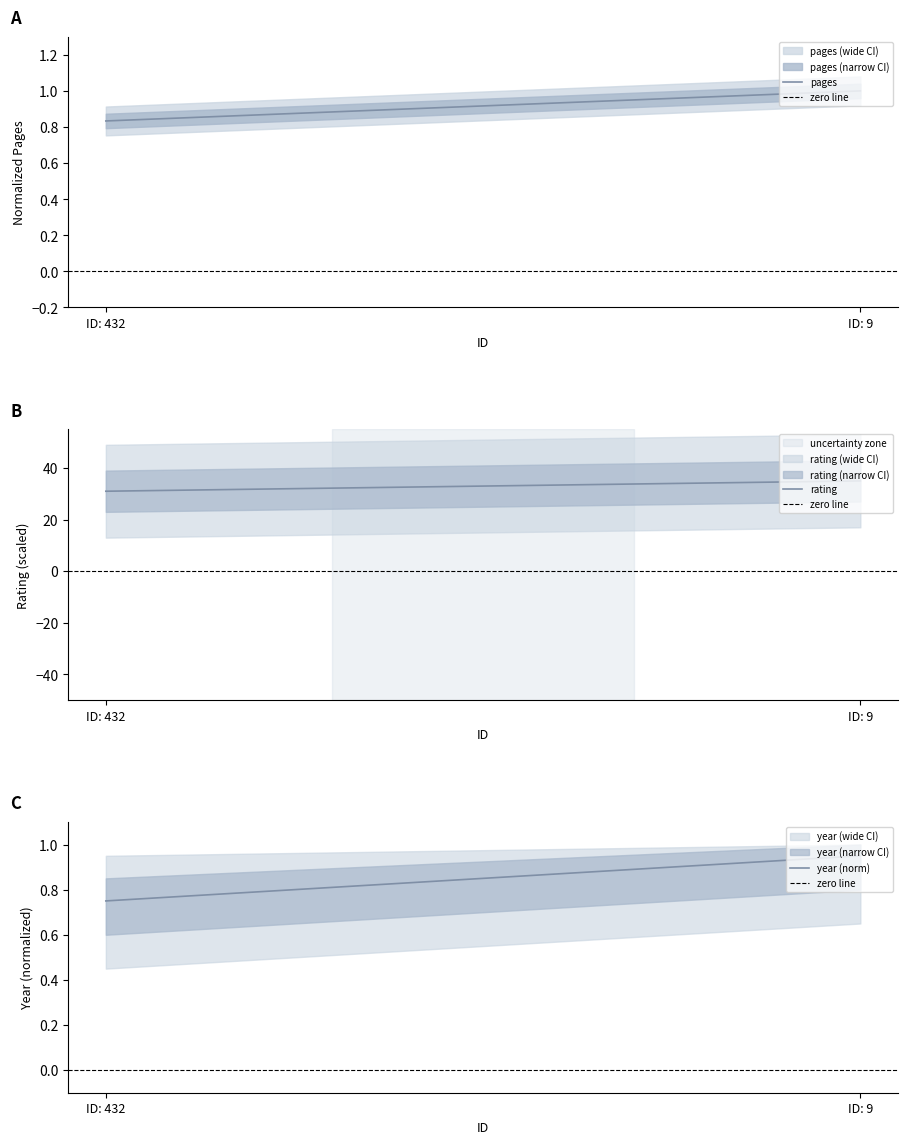

Between ID: 432 and ID: 9, which series saw the biggest shift?

rating